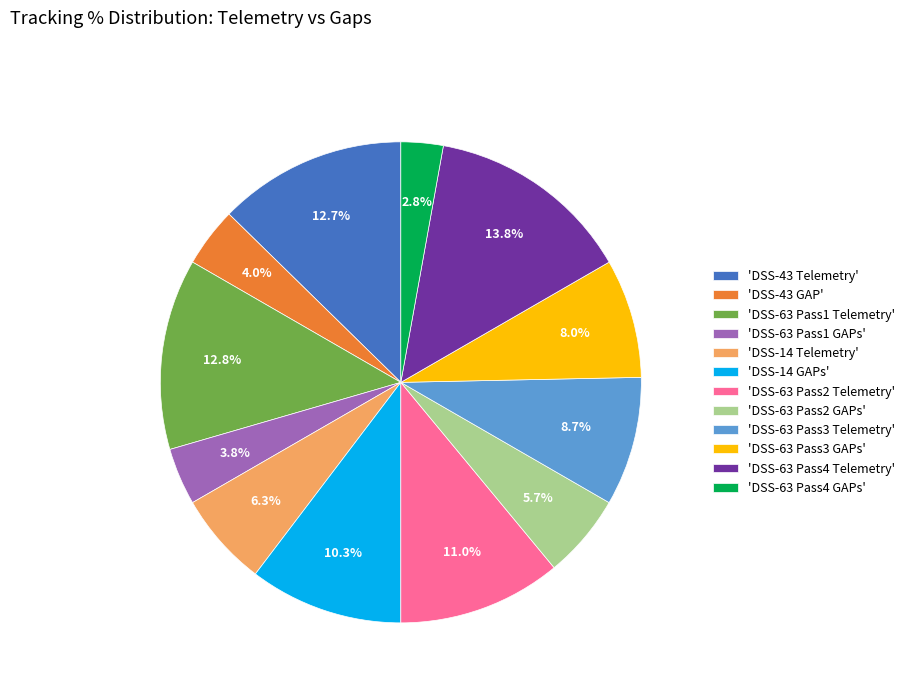

Count the number of slices in the pie.

12